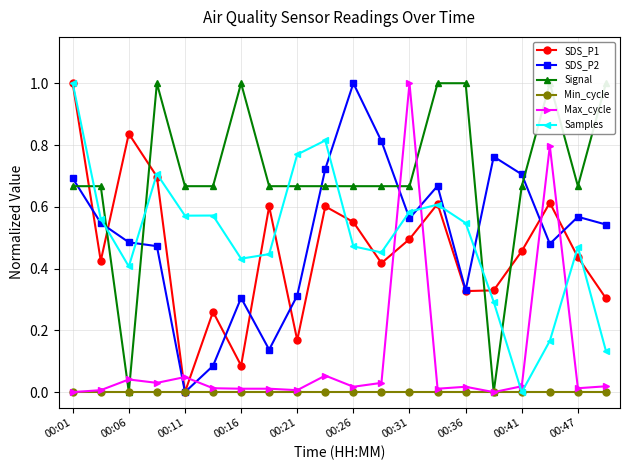

How many data points in SDS_P2 are above 0?

19